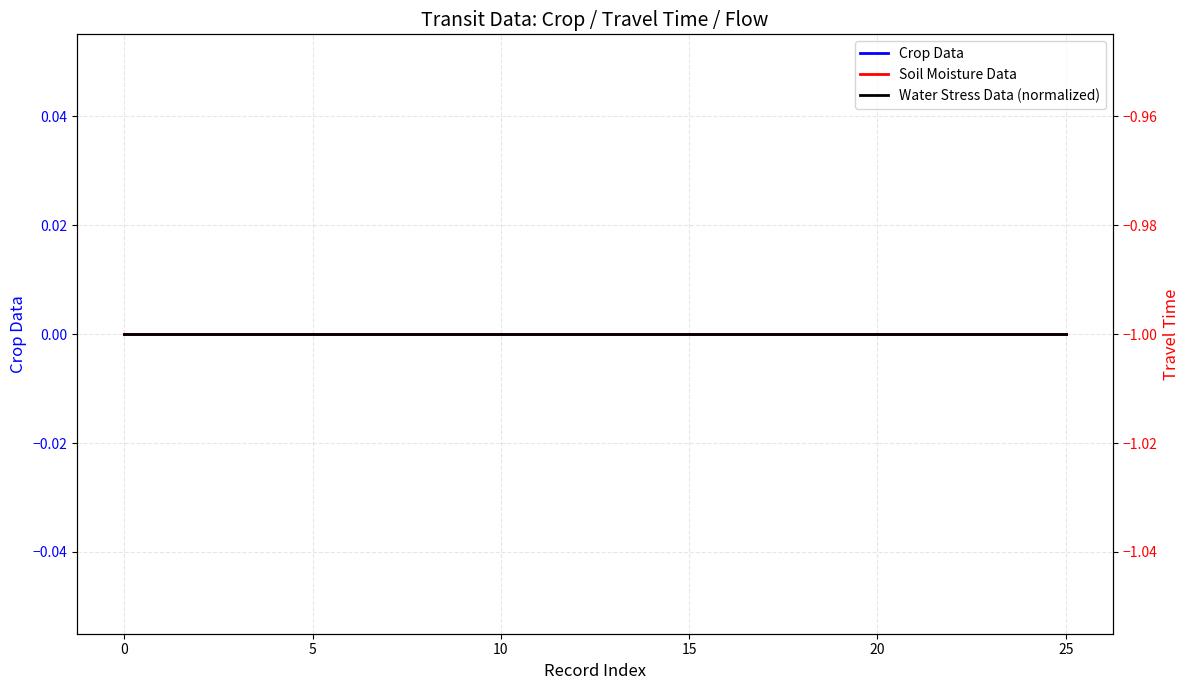

Reading left to right, list all the values displayed in this chart.

Crop Data: 0	0	0	0	0	0	0	0	0	0	0	0	0	0	0	0	0	0	0	0	0	0	0	0	0	0
Soil Moisture Data: 0	0	0	0	0	0	0	0	0	0	0	0	0	0	0	0	0	0	0	0	0	0	0	0	0	0
Water Stress Data (normalized): -1	-1	-1	-1	-1	-1	-1	-1	-1	-1	-1	-1	-1	-1	-1	-1	-1	-1	-1	-1	-1	-1	-1	-1	-1	-1